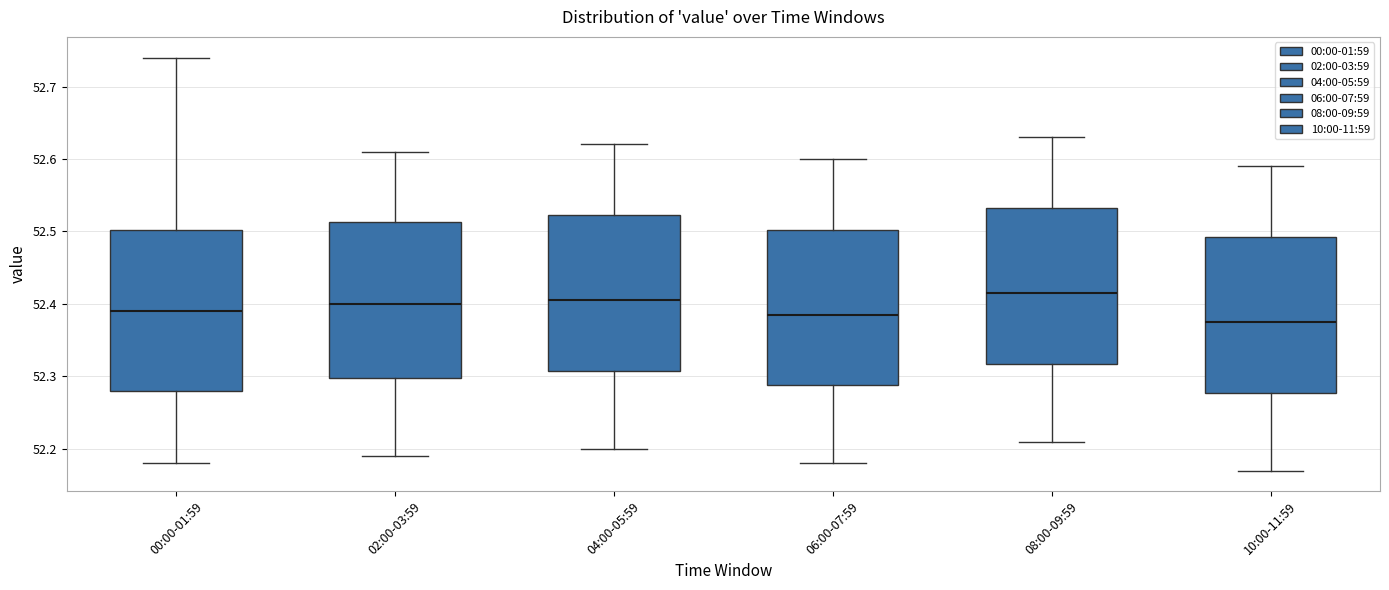

Where is the upper edge of the box for 08:00-09:59 on the y-axis? The values are not printed on the chart, so give them approximately, as read against the axis.

52.53